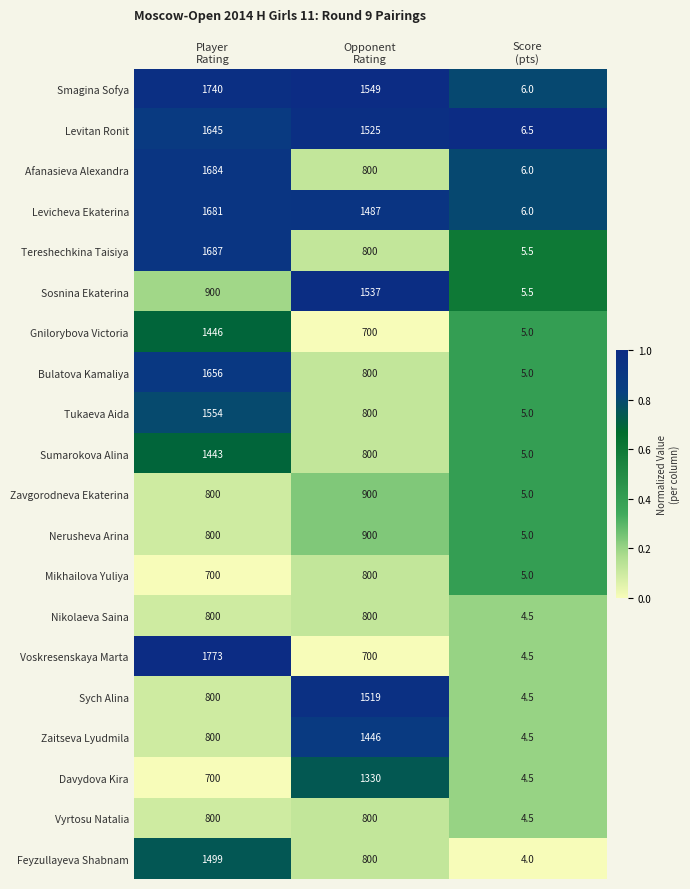

At which category is the sum across all series the highest?

Player
Rating